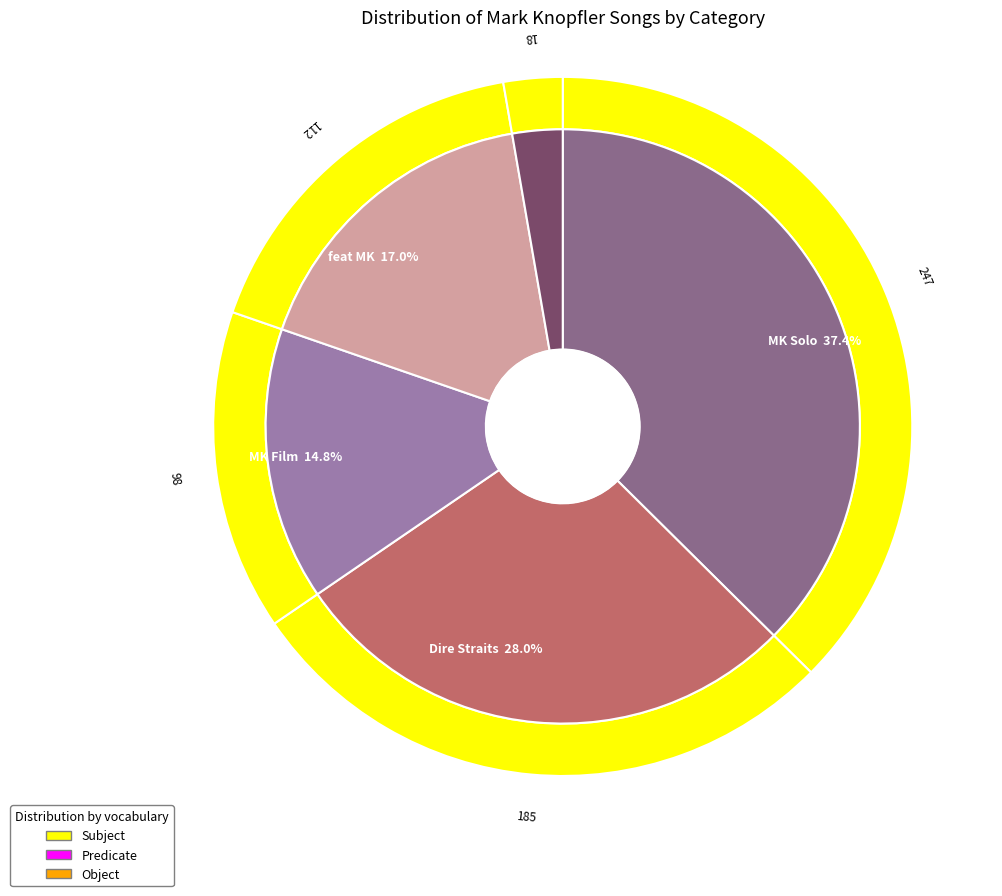

To the nearest percent, what percentage of the pie is MK Koop.?

3%